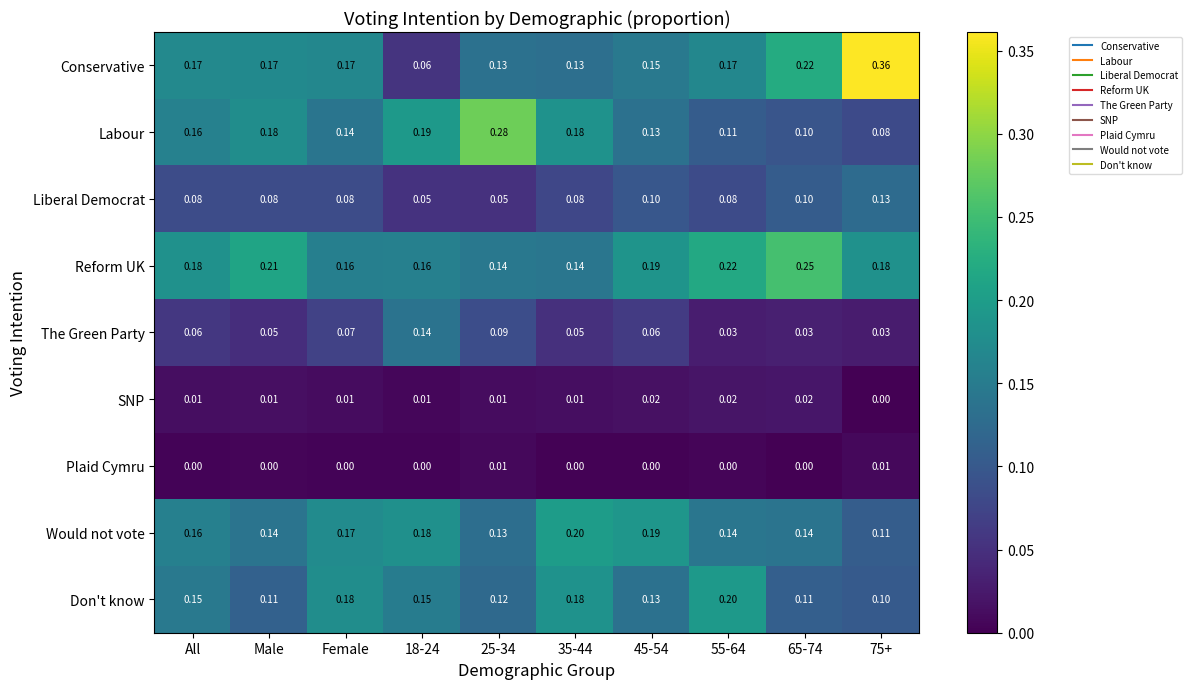

Which series has the largest total across all categories?

Reform UK